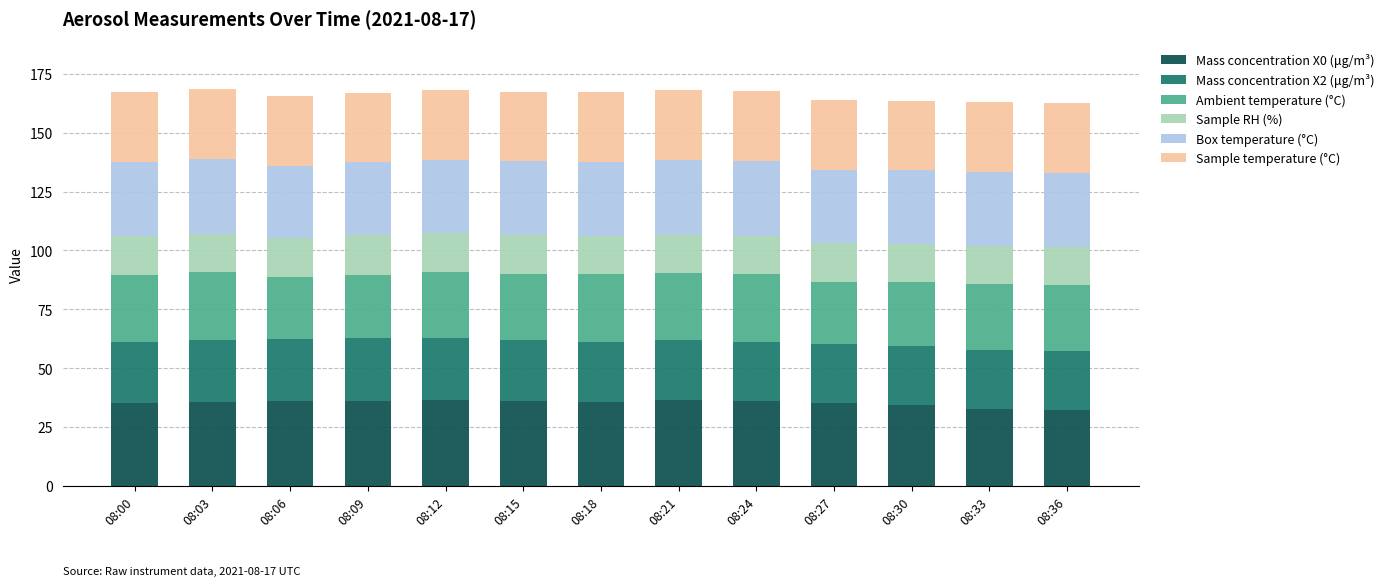

What is the minimum value for Mass concentration X0 (μg/m³)?

32.2